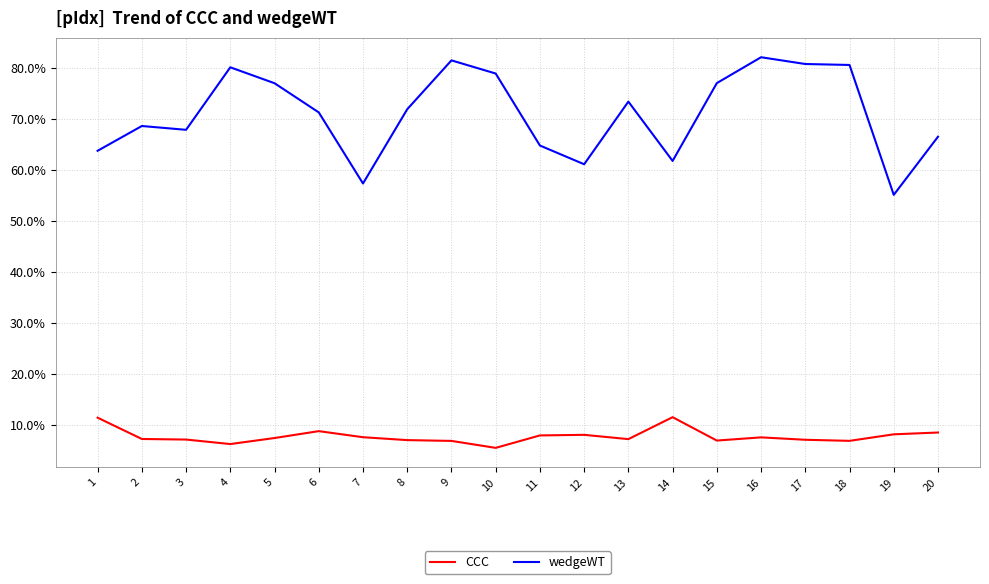

Which series has the largest range (max minus min)?

wedgeWT